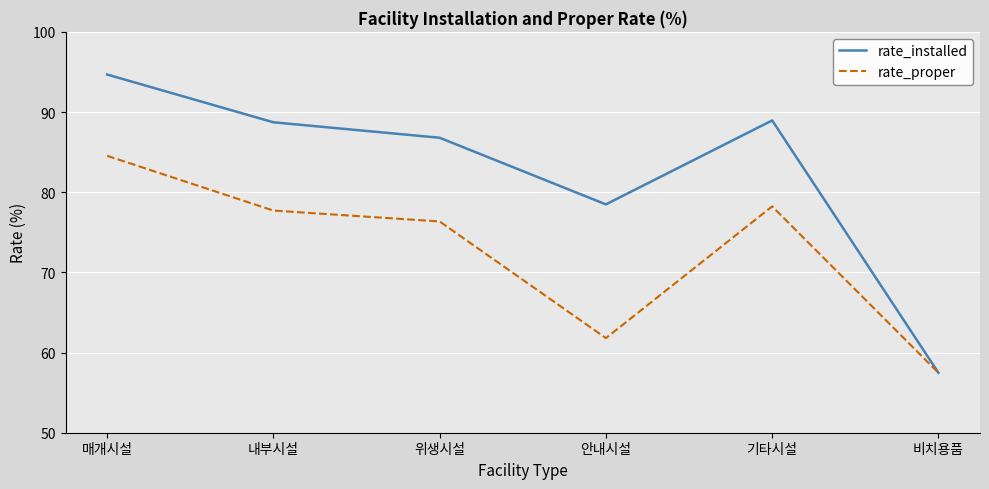

Is this an area chart (filled region under the line)?

No